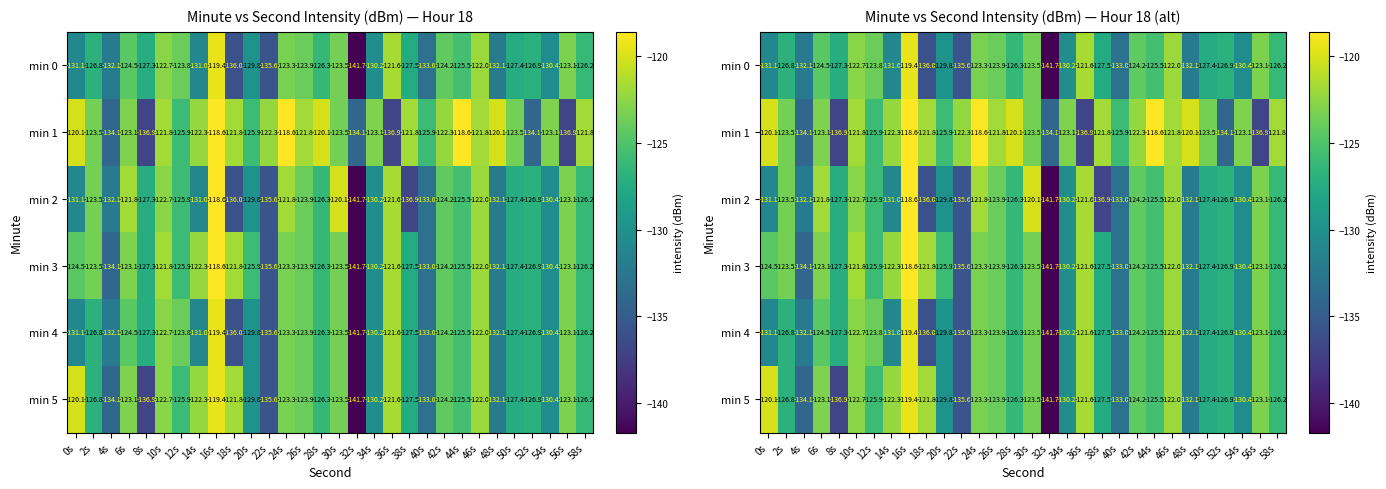

What is the difference between the maximum and minimum values in the min 5 series?

22.3